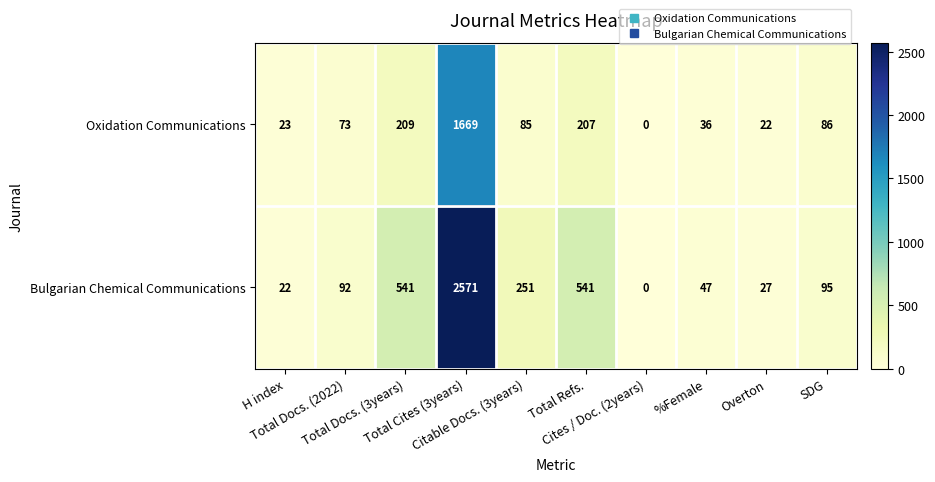

What is the sum of all Oxidation Communications values?

2410